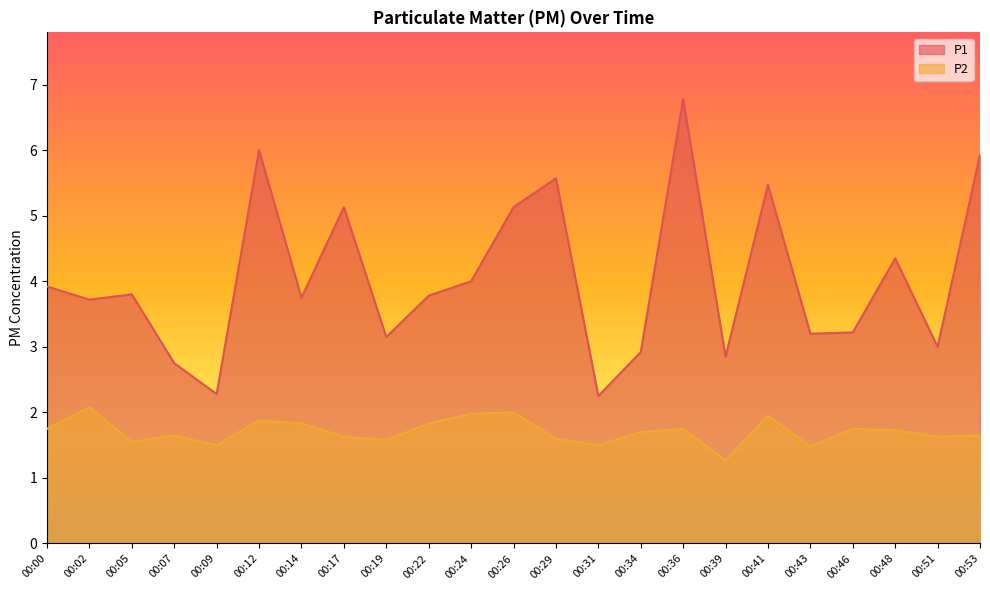

List the series in order of their overall mean, highest first.

P1, P2